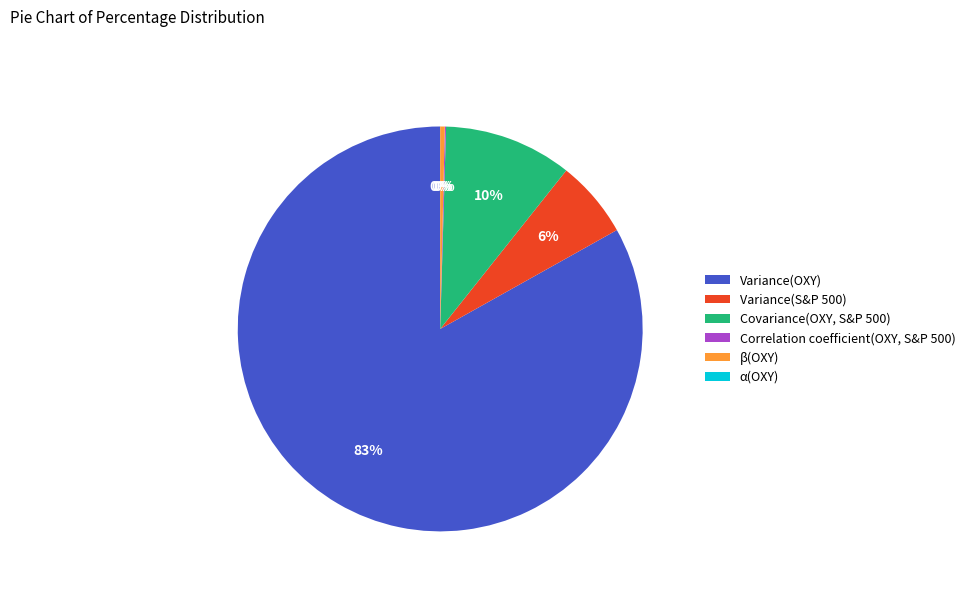

What is the largest slice in the pie chart?

Variance(OXY)